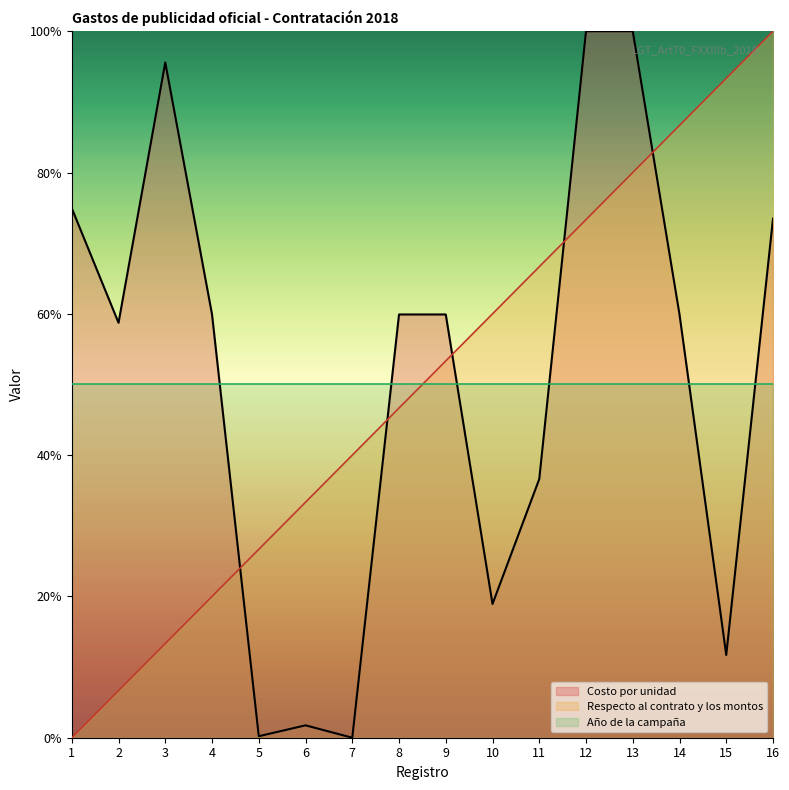

True or false: Respecto al contrato y los montos and Costo por unidad intersect in this chart.

True